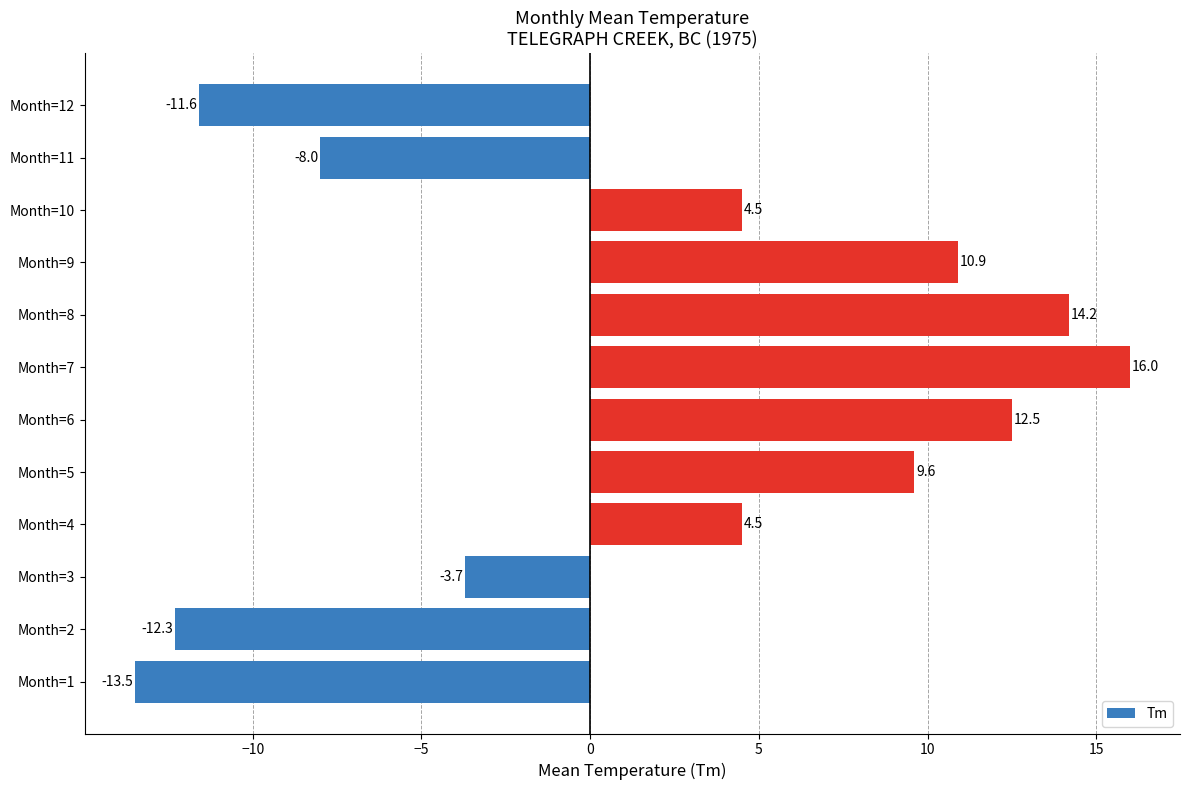

Does the chart contain stacked bars?

No